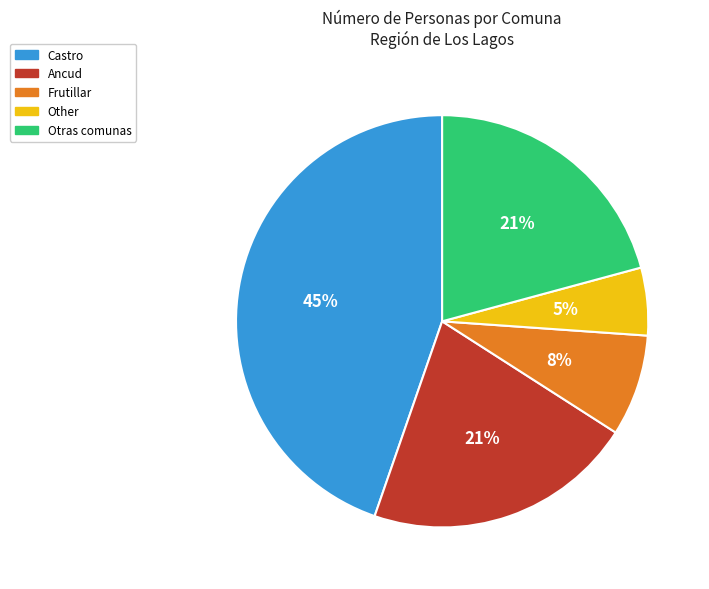

Is there a majority slice in this chart?

No